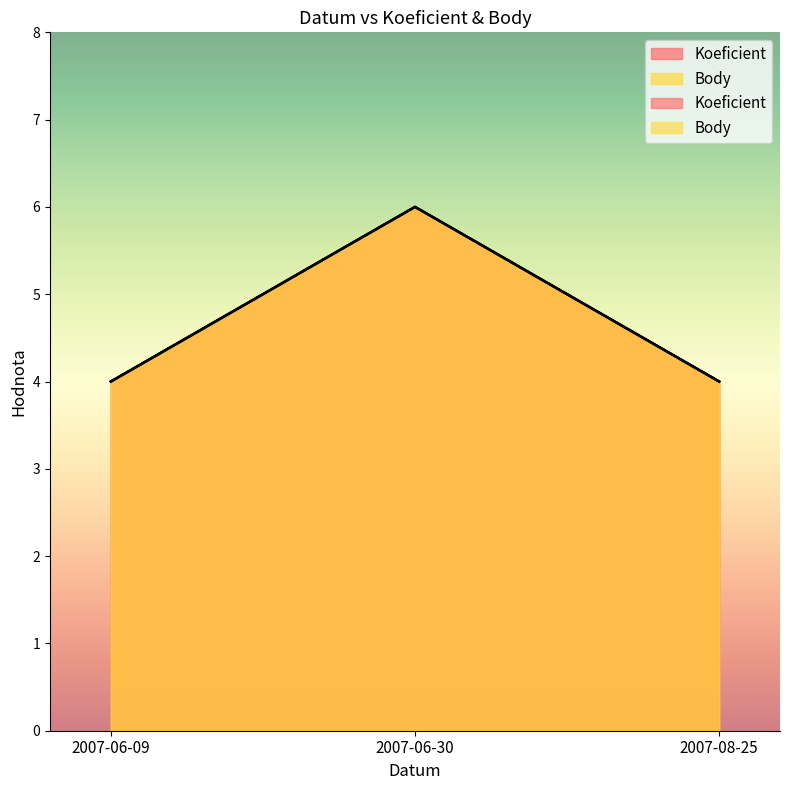

How many Koeficient values are between 4 and 6?

3